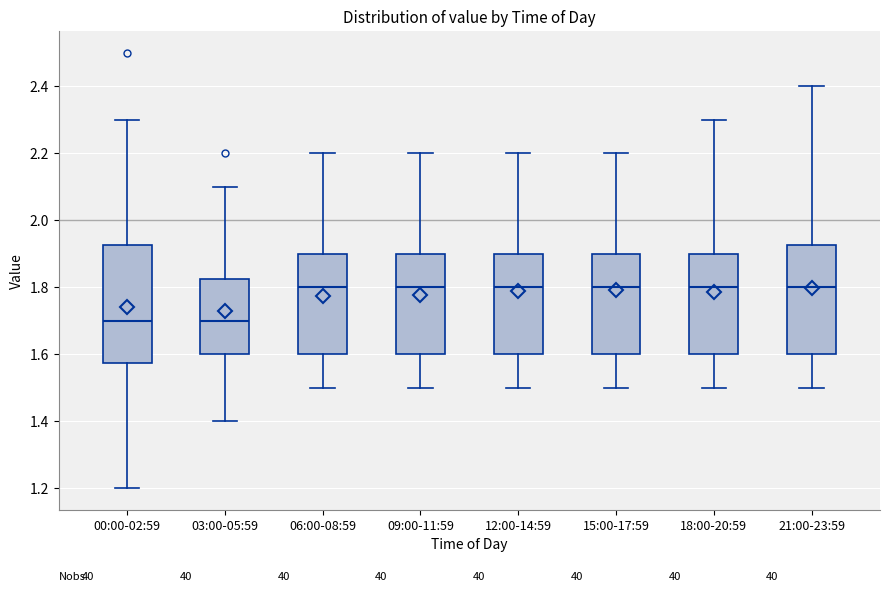

Which box is the tallest, from its lower edge to its upper edge?

00:00-02:59